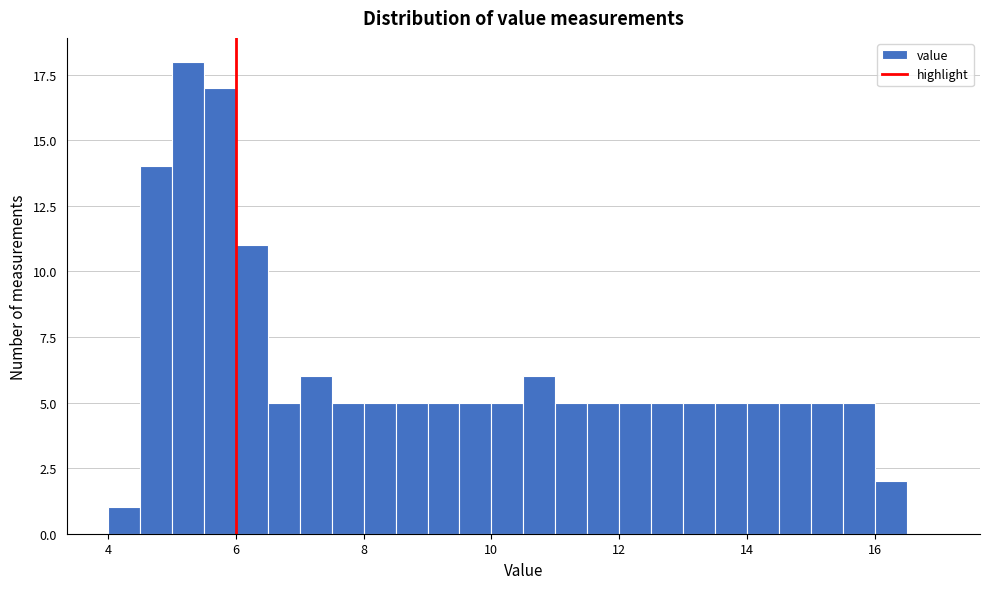

Around what value on the x-axis is the tallest bar? Give the approximate position of its centre, as read against the axis.

5.2